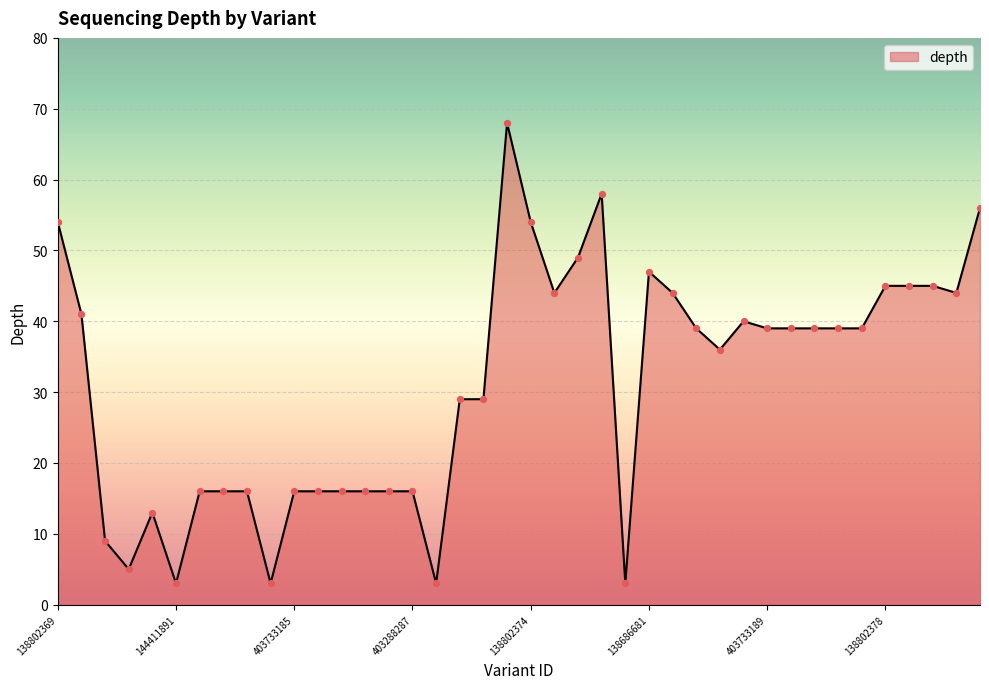

What is the difference between the maximum and minimum values?

65